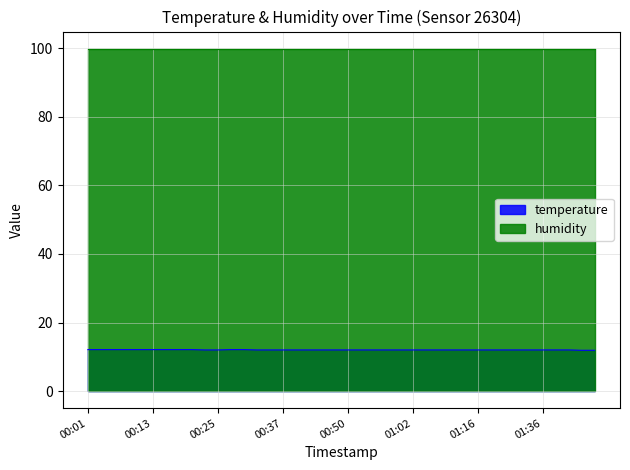

What is the ratio of the value at 01:02 to the value at 00:58?

1.0